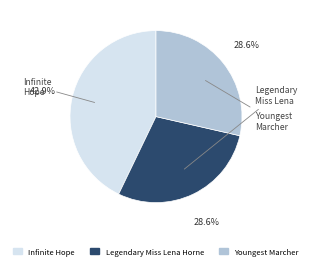

What is the ratio of the value at Infinite Hope to the value at Youngest Marcher?

1.5